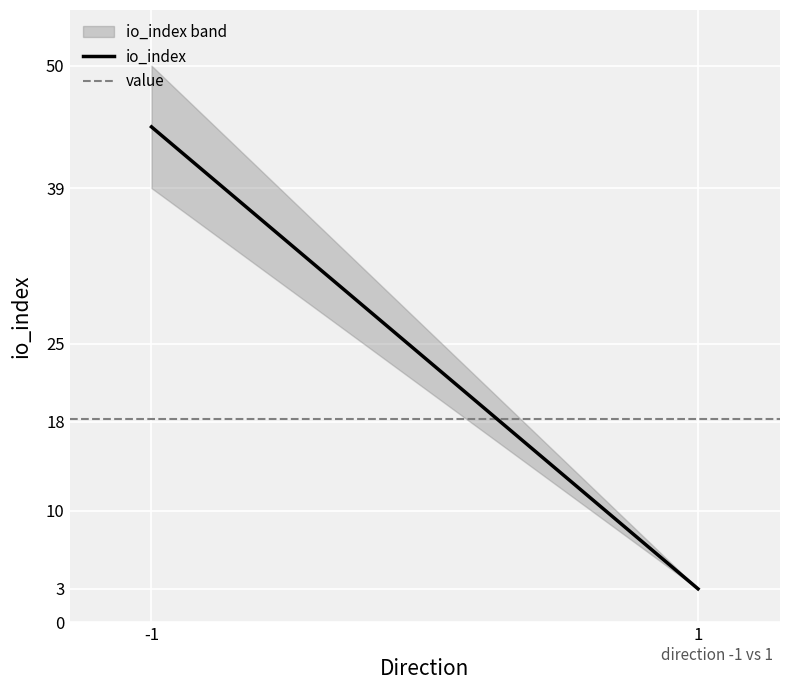

List the series in order of their peak value, highest first.

io_index, value